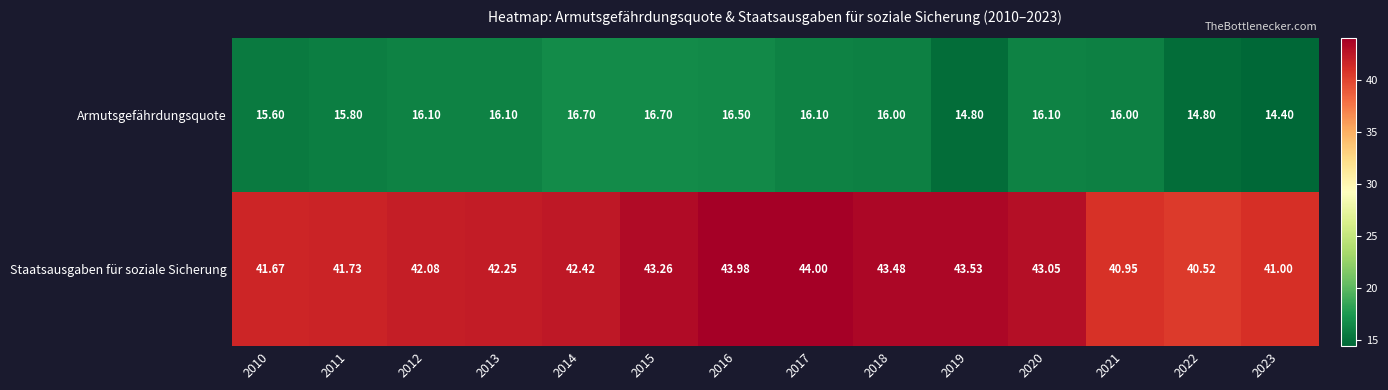

List the series in order of their peak value, highest first.

Staatsausgaben für soziale Sicherung, Armutsgefährdungsquote